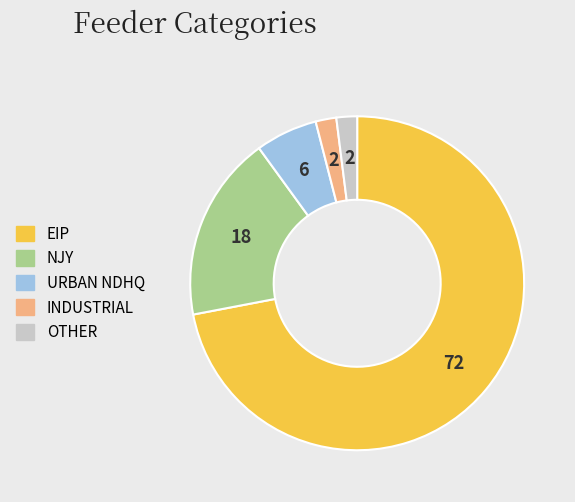

Approximately how many times larger is the value at INDUSTRIAL compared to URBAN NDHQ?

0.3